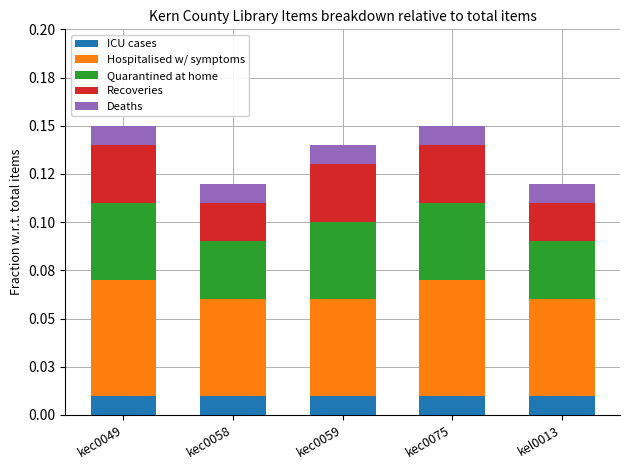

Between kec0049 and kec0075, which series saw the biggest shift?

ICU cases